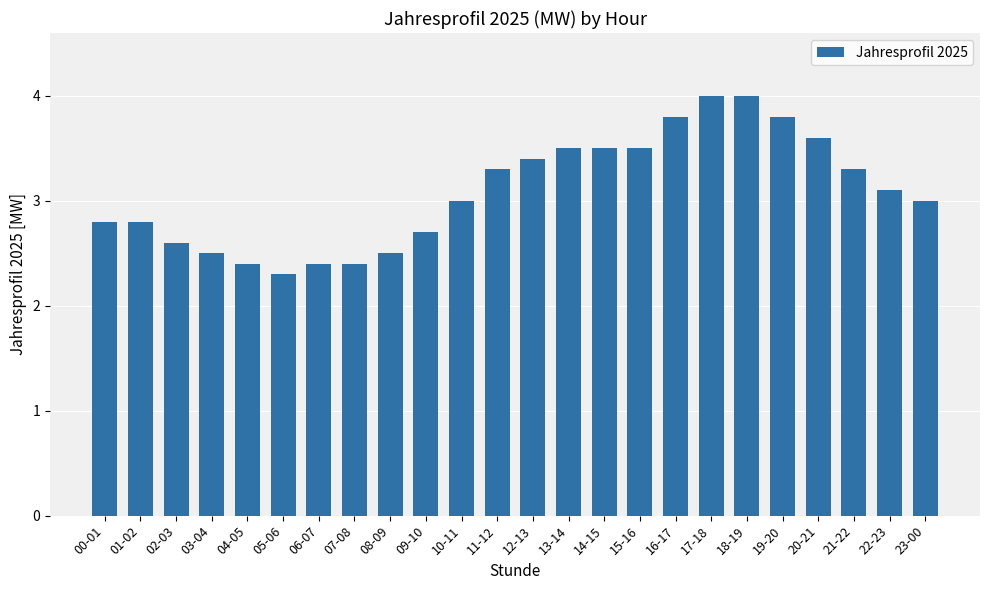

What is the change in value from 04-05 to 14-15?

+1.1